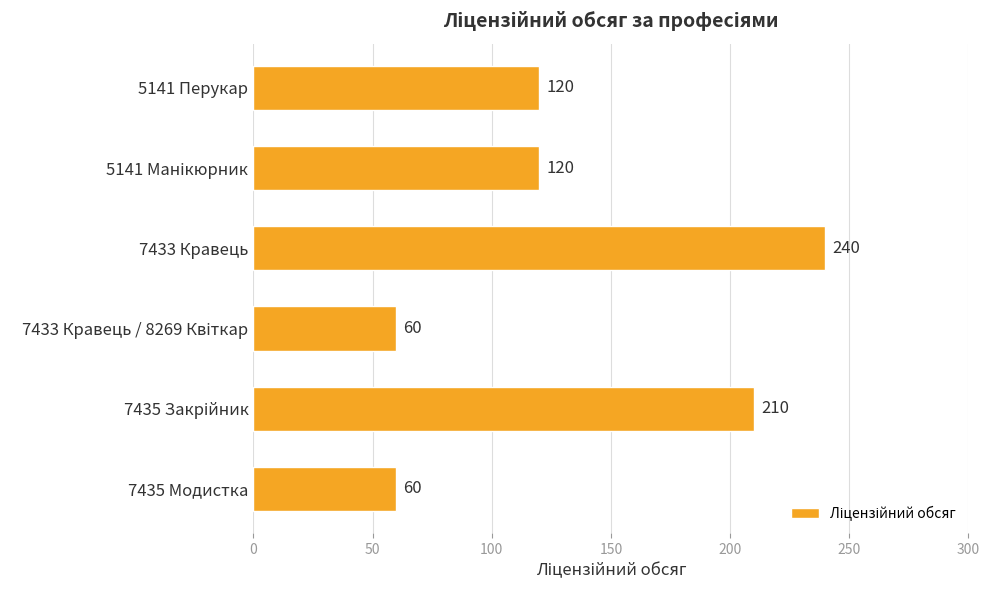

Reading top to bottom, list all the values displayed in this chart.

120	120	240	60	210	60